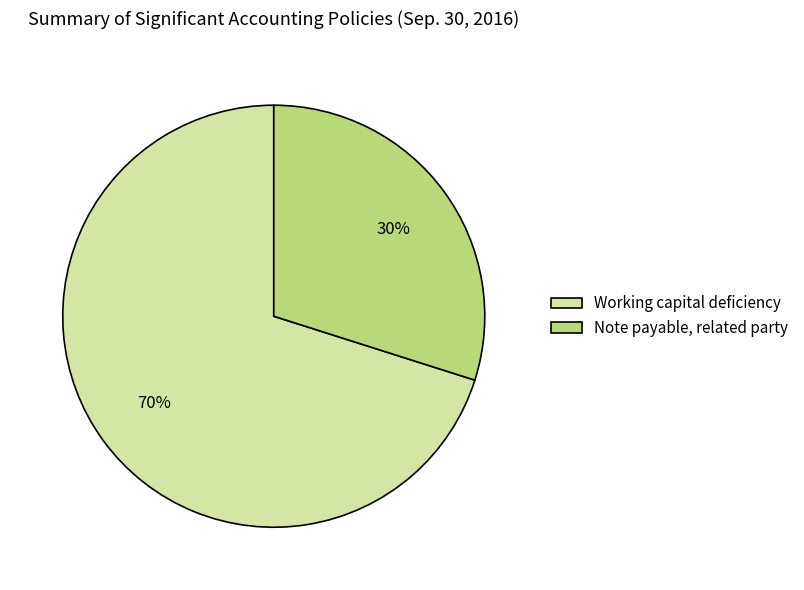

True or false: Working capital deficiency accounts for 56% of the total.

False